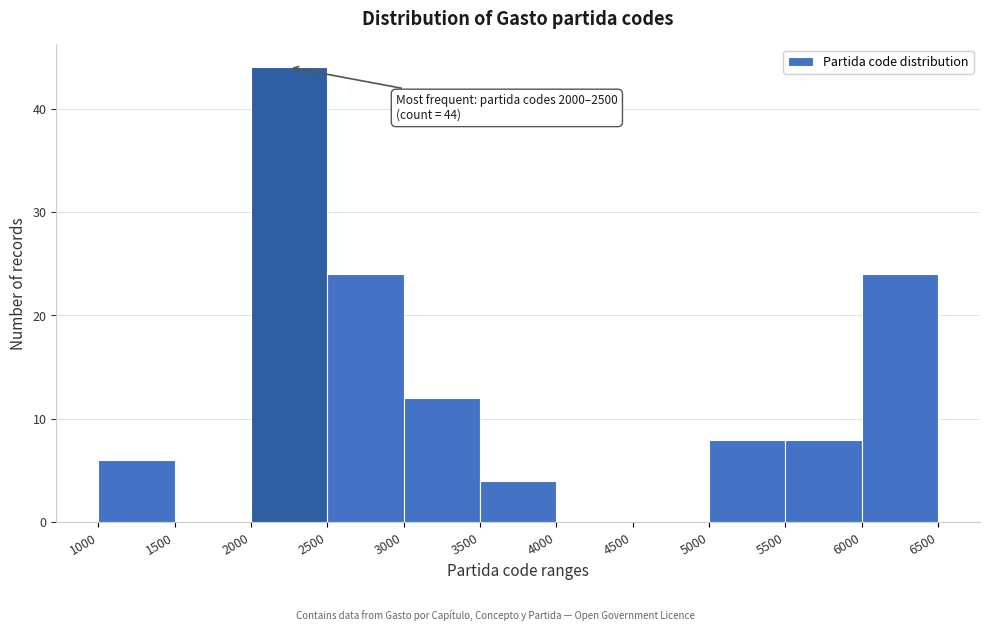

Which range on the x-axis has the tallest bar?

2000 to 2500